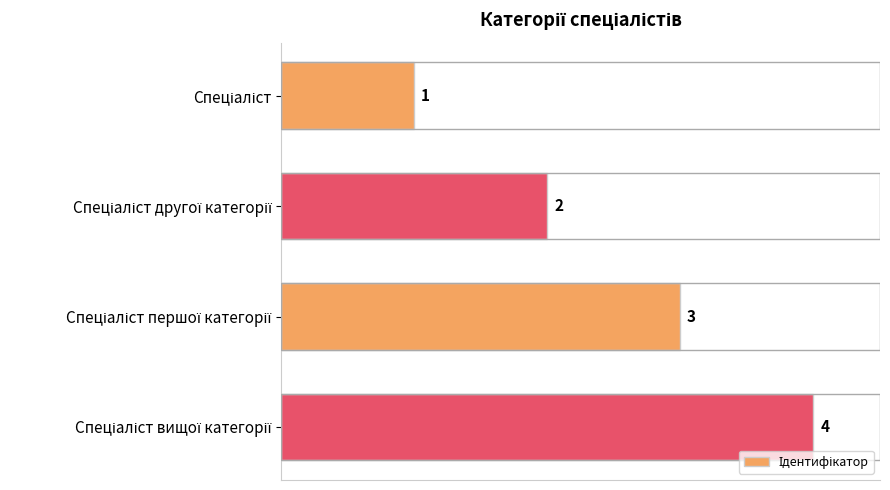

How many values are between 2 and 4?

3